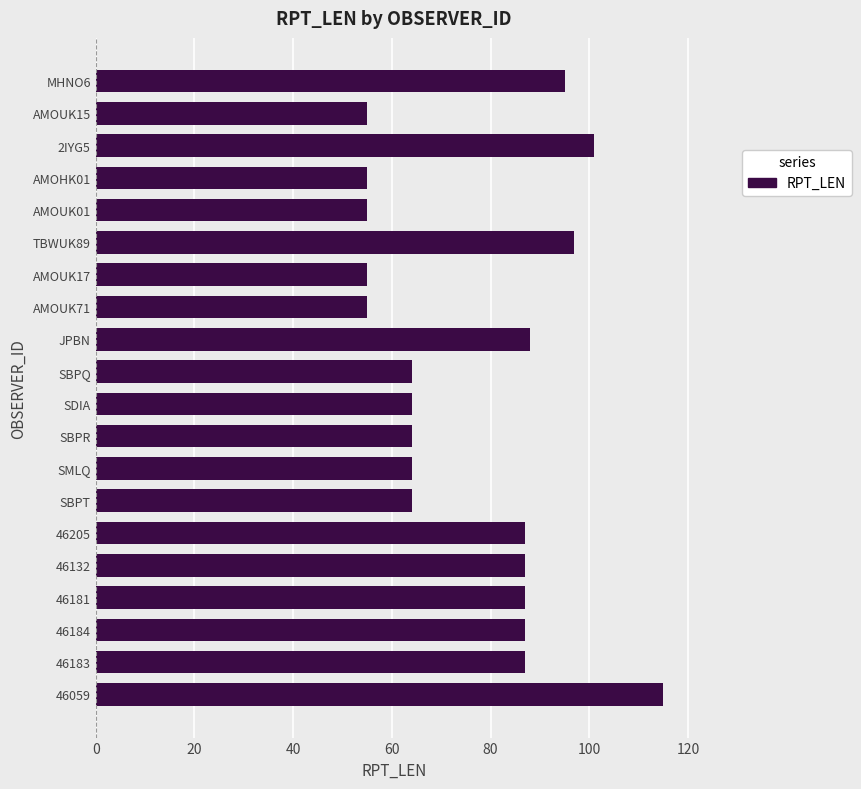

Which category has the highest value across all series?

46059